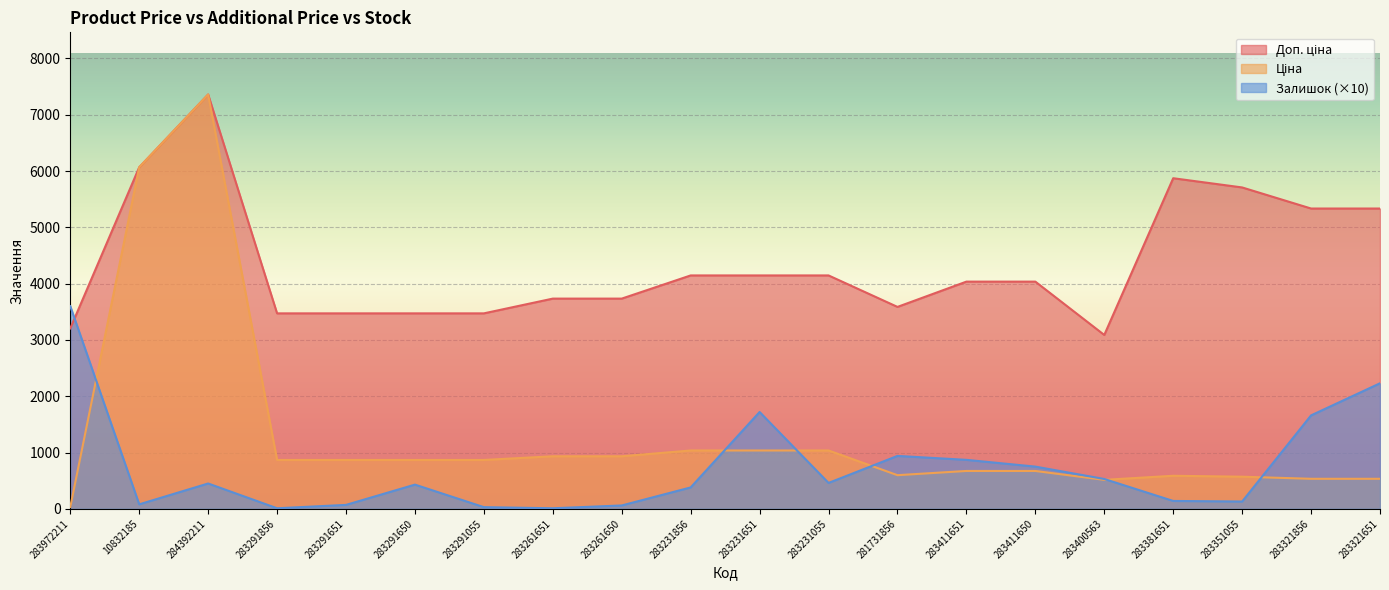

Reading left to right, extract all data points from this chart.

Ціна: 283972211=32.0	10832185=6067.2	284392211=7360.2	283291856=868.0	283291651=868.0	283291650=868.0	283291055=868.0	283261651=933.5	283261650=933.5	283231856=1036.5	283231651=1036.5	283231055=1036.5	281731856=597.8	283411651=672.7	283411650=672.7	283400563=514.7	283381651=587.3	283351055=570.9	283321856=533.5	283321651=533.5
Доп. ціна: 283972211=3205.0	10832185=6067.2	284392211=7360.2	283291856=3472.1	283291651=3472.1	283291650=3472.1	283291055=3472.1	283261651=3734.2	283261650=3734.2	283231856=4145.9	283231651=4145.9	283231055=4145.9	281731856=3586.7	283411651=4036.0	283411650=4036.0	283400563=3088.4	283381651=5872.6	283351055=5708.9	283321856=5334.5	283321651=5334.5
Залишок: 283972211=3600.0	10832185=80.0	284392211=450.0	283291856=10.0	283291651=70.0	283291650=430.0	283291055=30.0	283261651=10.0	283261650=60.0	283231856=380.0	283231651=1720.0	283231055=460.0	281731856=940.0	283411651=870.0	283411650=750.0	283400563=530.0	283381651=140.0	283351055=130.0	283321856=1660.0	283321651=2230.0